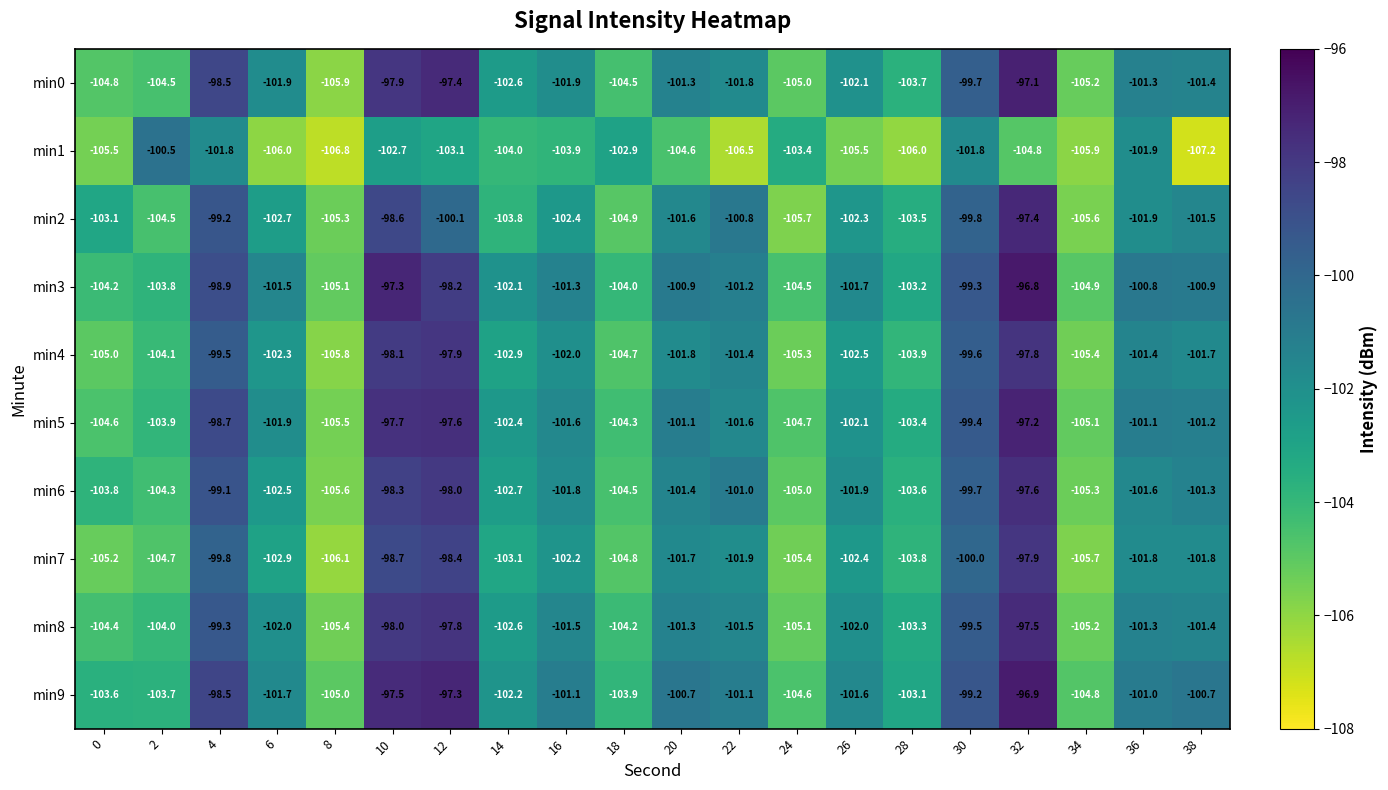

What is the approximate value of min1 at 26?

-105.5